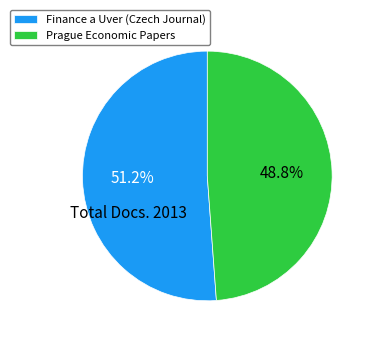

Between Finance a Uver (Czech Journal) and Prague Economic Papers, which is larger?

Finance a Uver (Czech Journal)